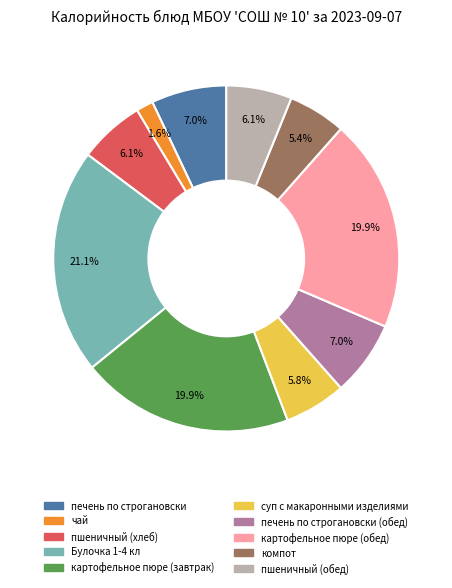

Does чай account for over 50% of the chart?

No